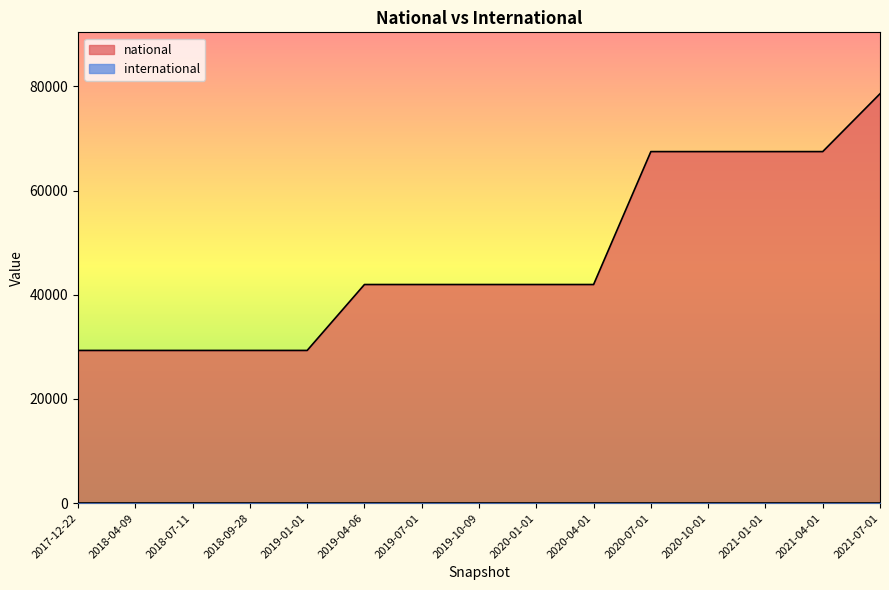

What is the change in value from 2018-07-11 to 2019-07-01?

+12656